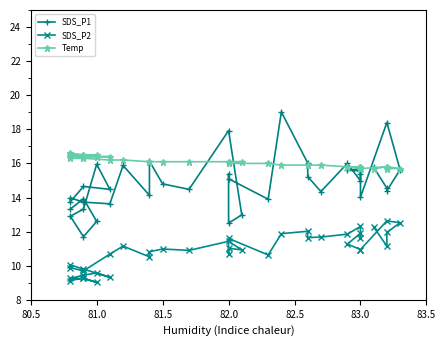

Which series has the largest total across all categories?

Temp